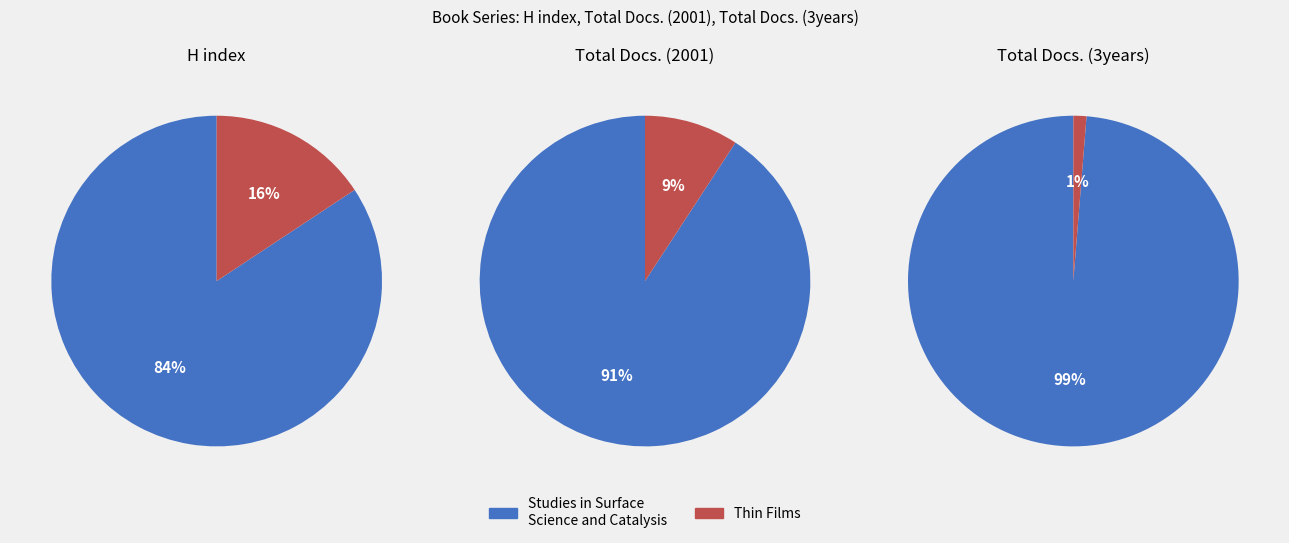

Count the number of slices in the pie.

2